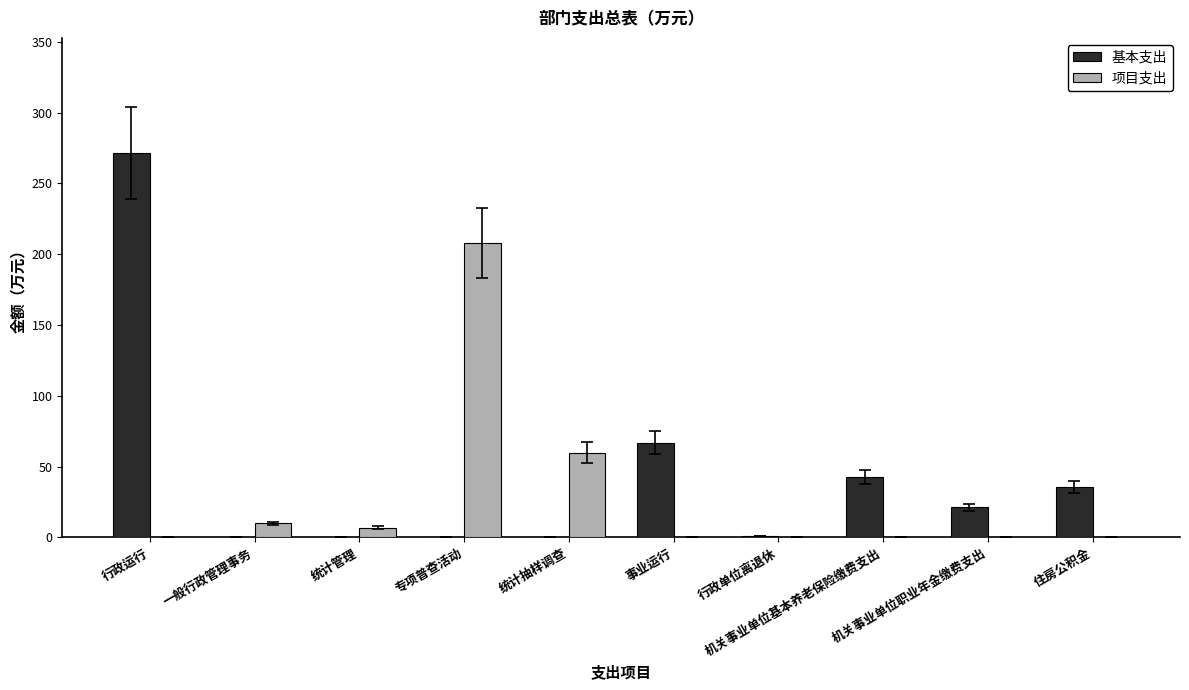

What is the sum of all 基本支出 values?

438.5